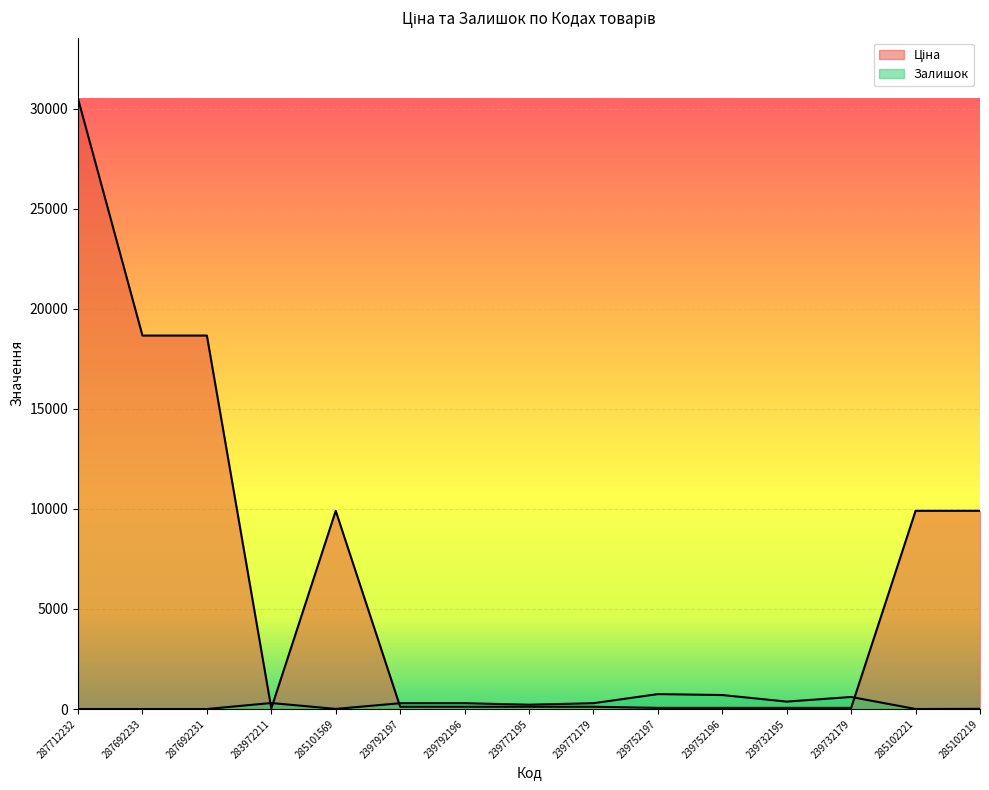

What is the label of the 13th point from the left?

239732179